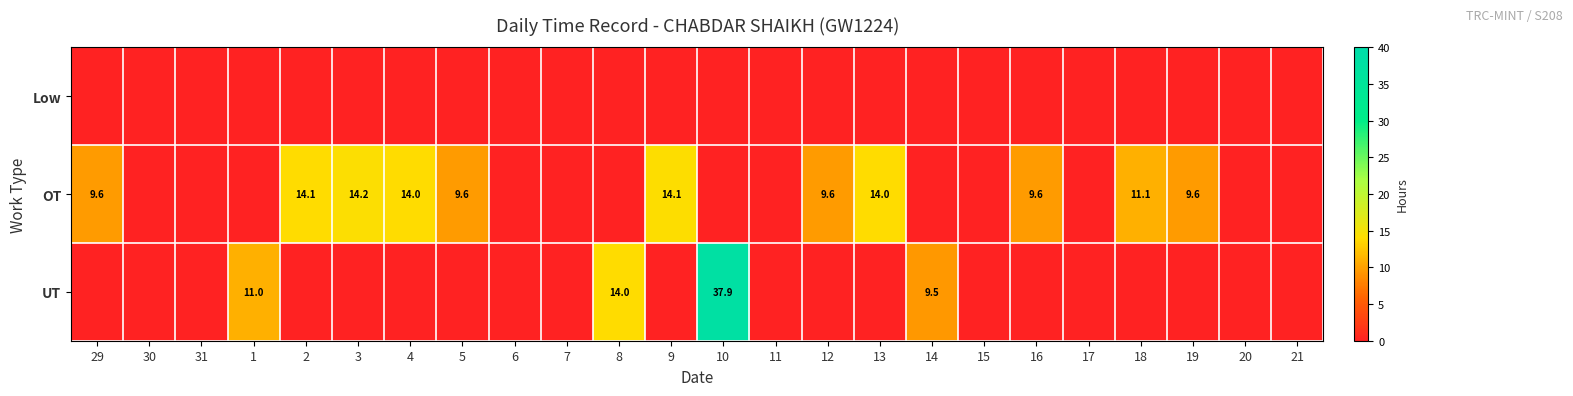

What is the sum of the OT values at 19 and 5?

19.2